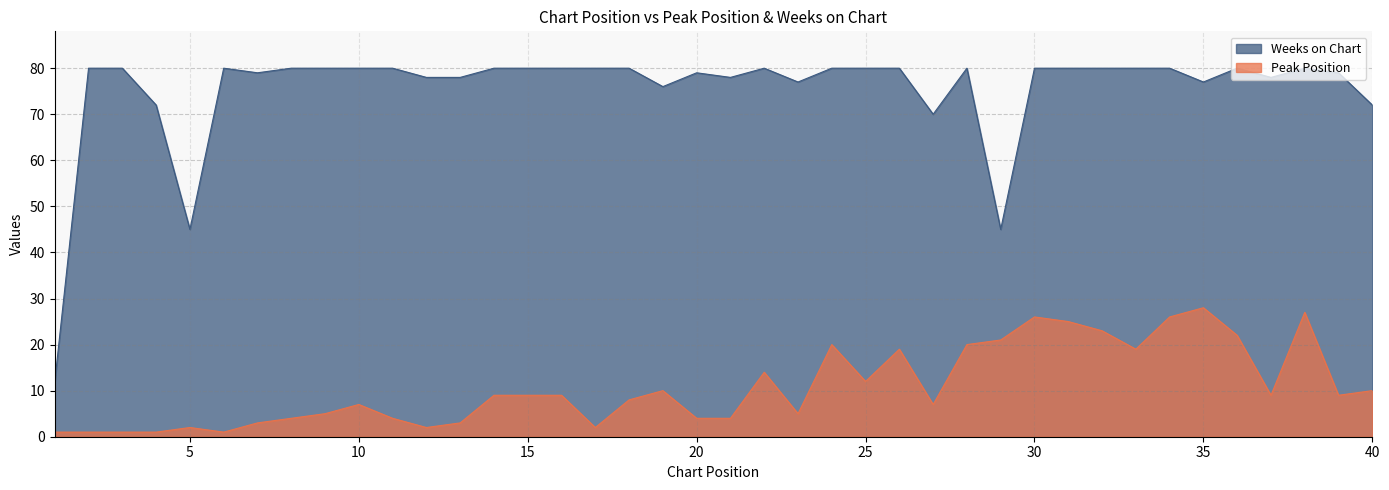

Count the number of categories in the chart.

40